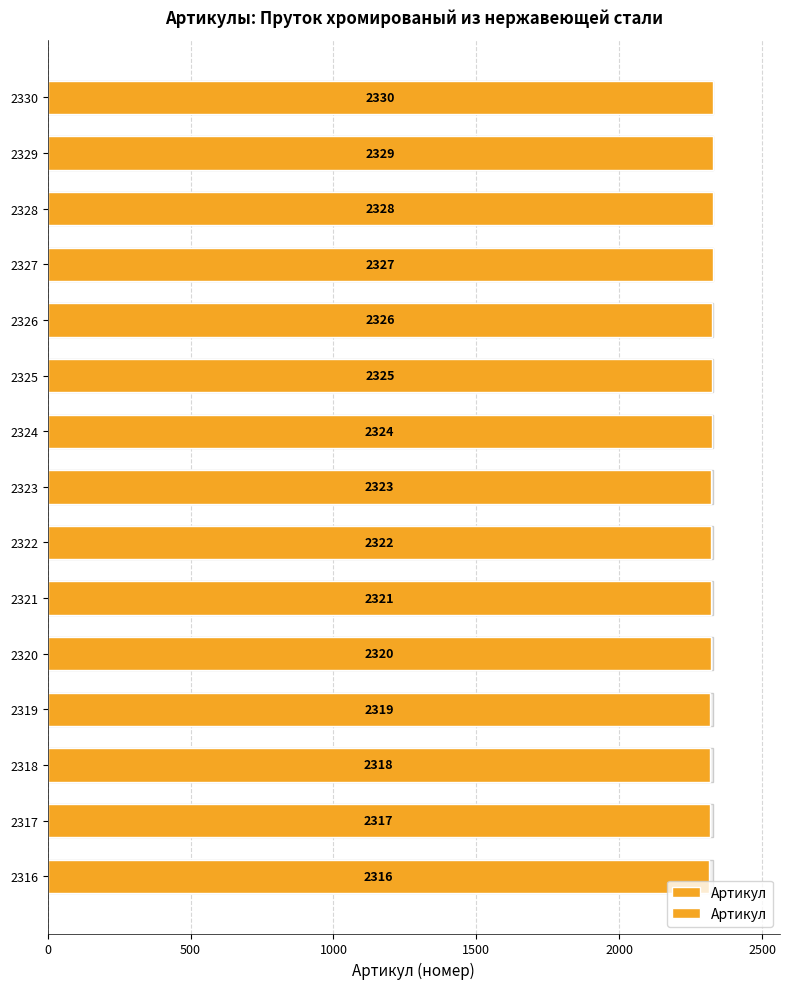

What is the sum of all values?

34845